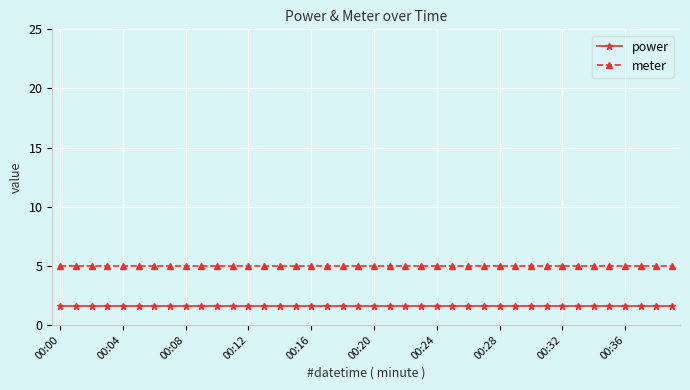

Which series has the largest total across all categories?

meter